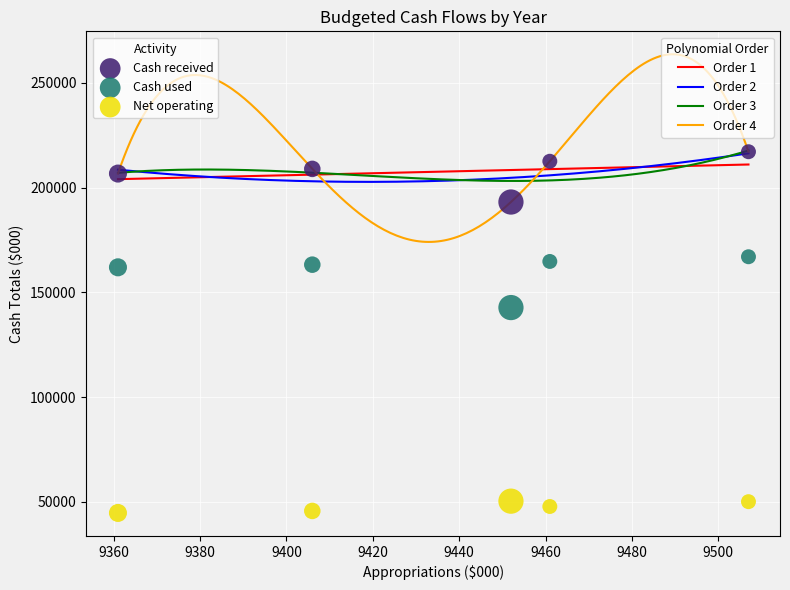

Across all data points, what is the range of Y values (max minus min)?

172349